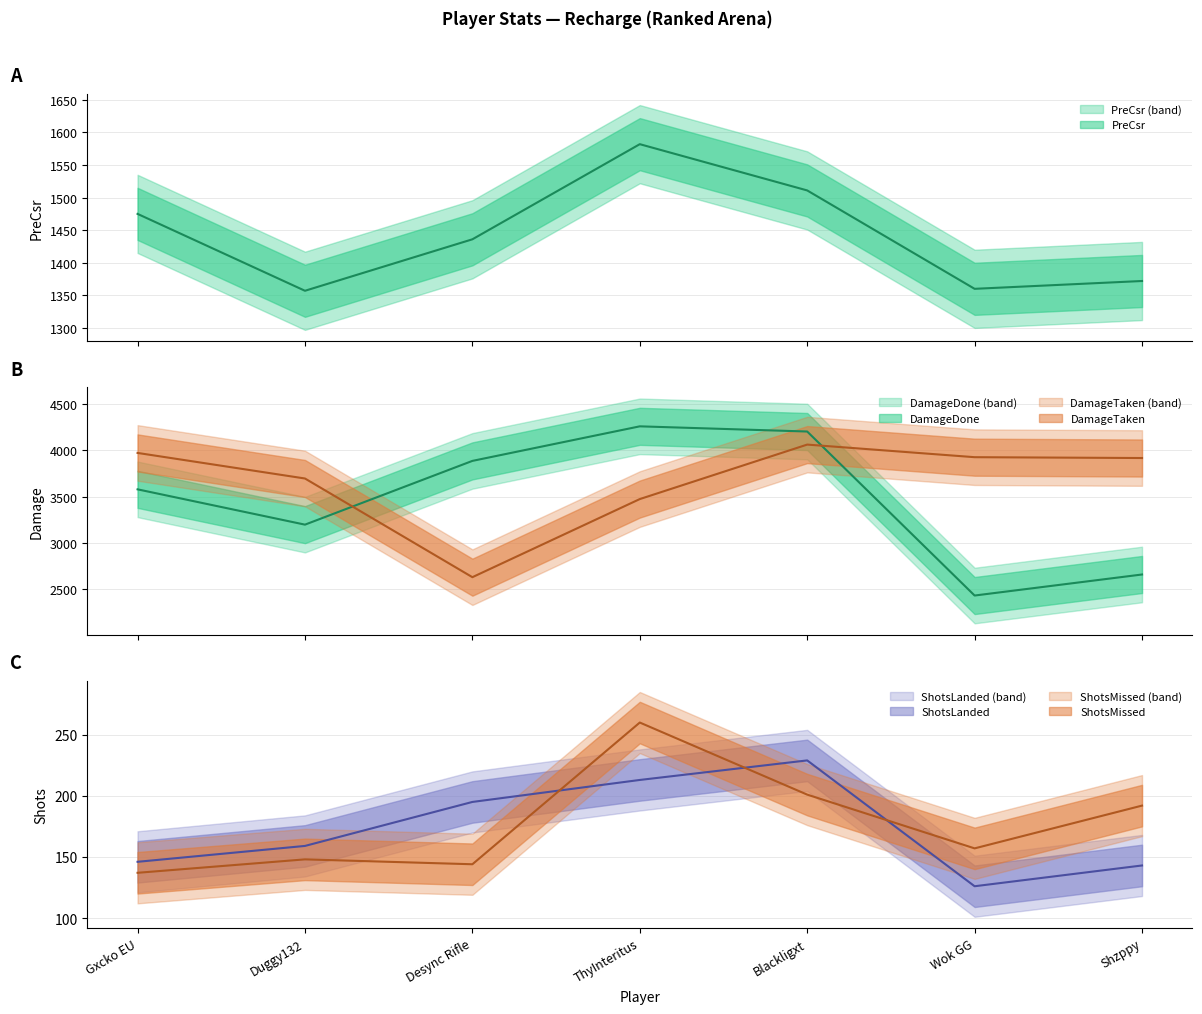

In PreCsr, how many points are higher than both neighbors (excluding endpoints)?

1